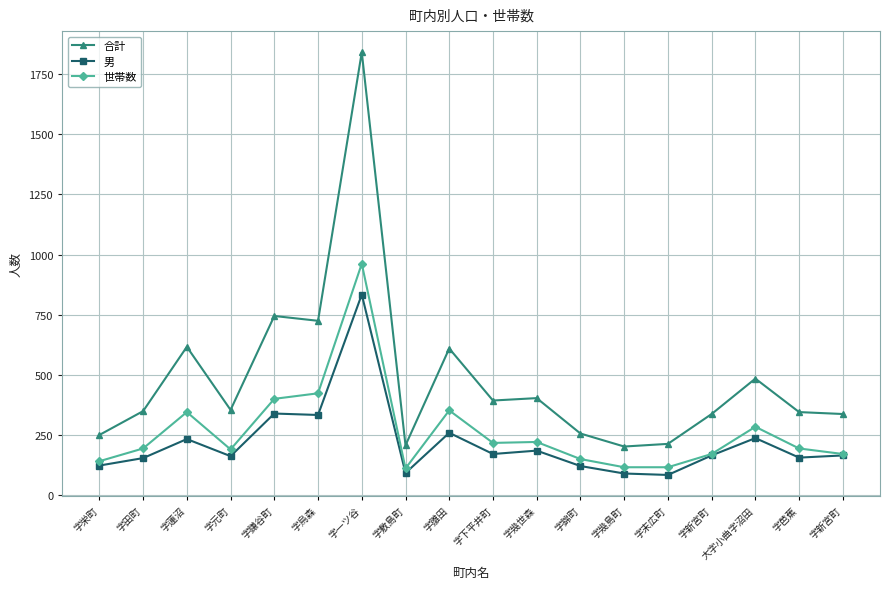

Does the chart have visible grid lines?

Yes